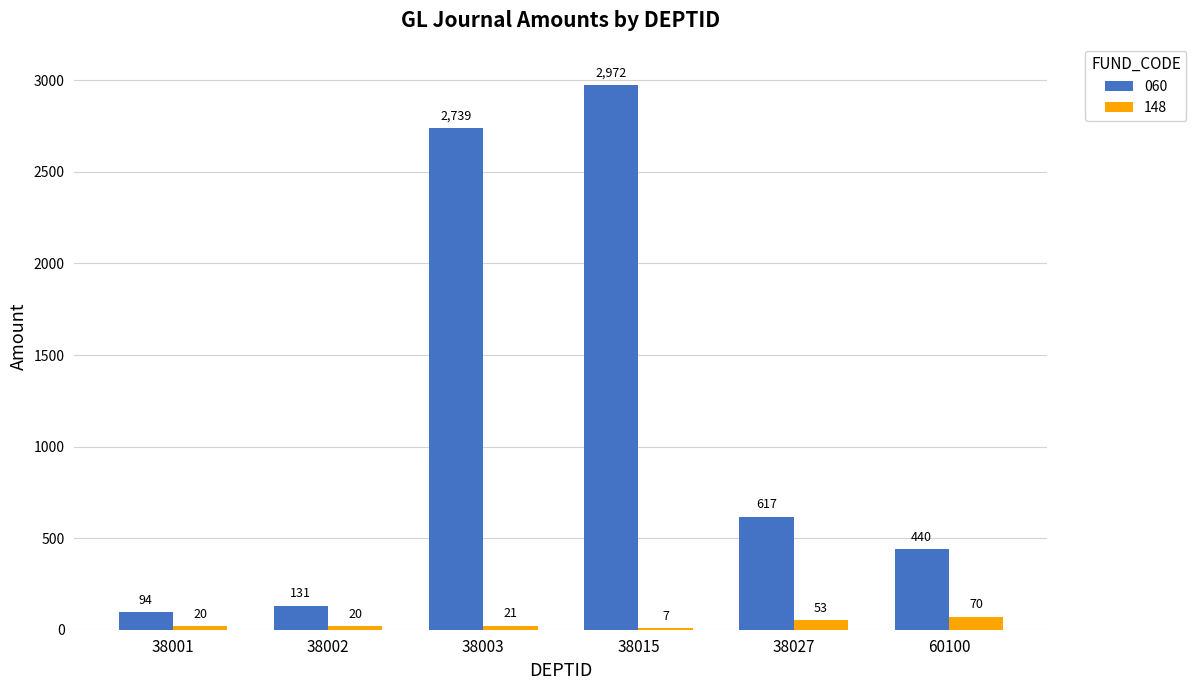

What is the maximum value shown in the chart?

2971.6